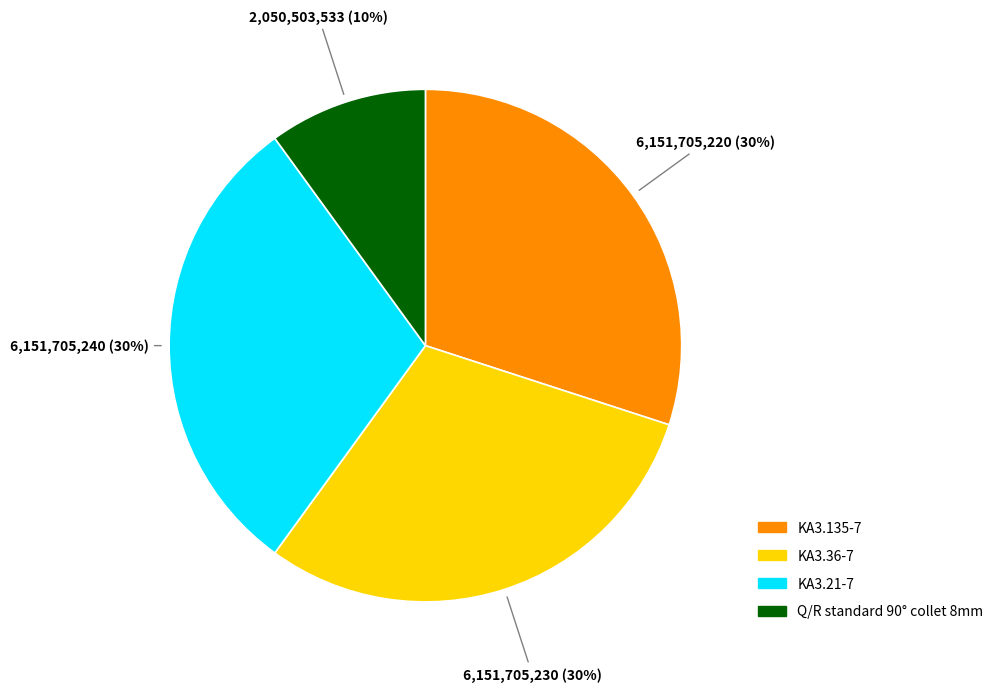

True or false: KA3.135-7 accounts for 42% of the total.

False